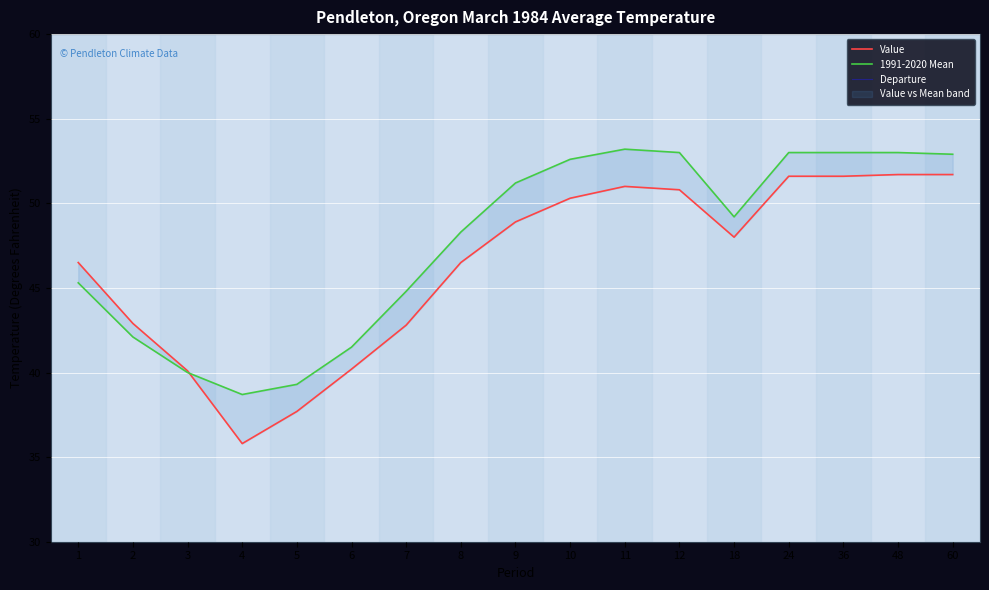

Is the value of 1991-2020 Mean at 5 greater than the value of Value at 11?

No